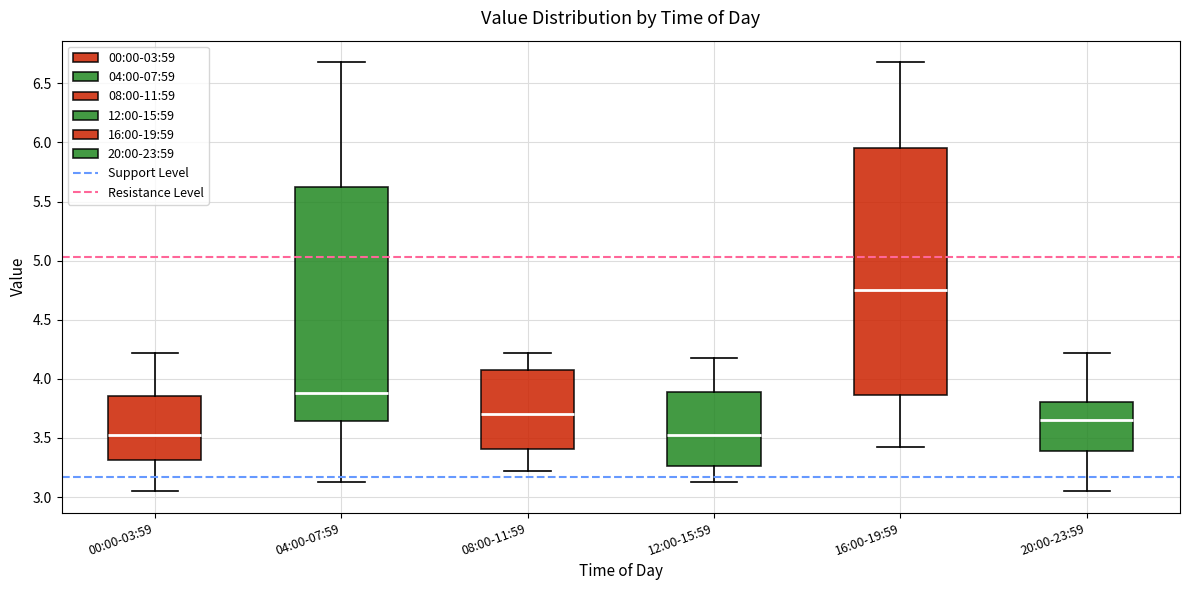

Reading left to right, read every box against the y-axis: the position of its median line, the range the box covers, and the ends of its whiskers. The values are not printed on the chart, so give them approximately, as read against the axis.

00:00-03:59: median 3.55, box 3.30 to 3.85, whiskers 3.05 to 4.20
04:00-07:59: median 3.90, box 3.65 to 5.60, whiskers 3.15 to 6.70
08:00-11:59: median 3.70, box 3.40 to 4.10, whiskers 3.20 to 4.20
12:00-15:59: median 3.55, box 3.25 to 3.90, whiskers 3.15 to 4.20
16:00-19:59: median 4.75, box 3.85 to 5.95, whiskers 3.40 to 6.70
20:00-23:59: median 3.65, box 3.40 to 3.80, whiskers 3.05 to 4.20